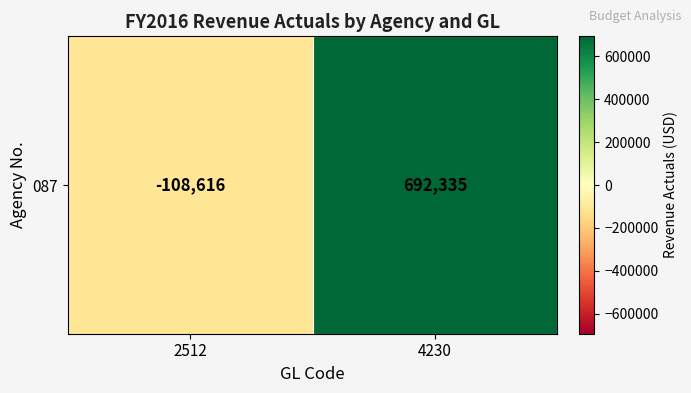

Between 2512 and 4230, which is larger?

4230